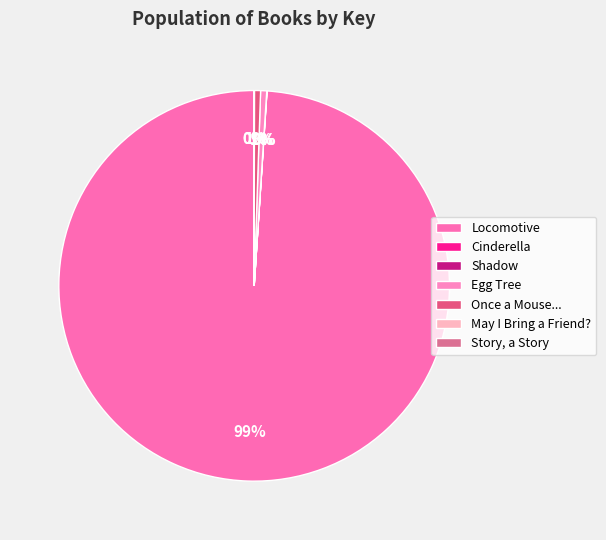

True or false: Shadow accounts for 12% of the total.

False